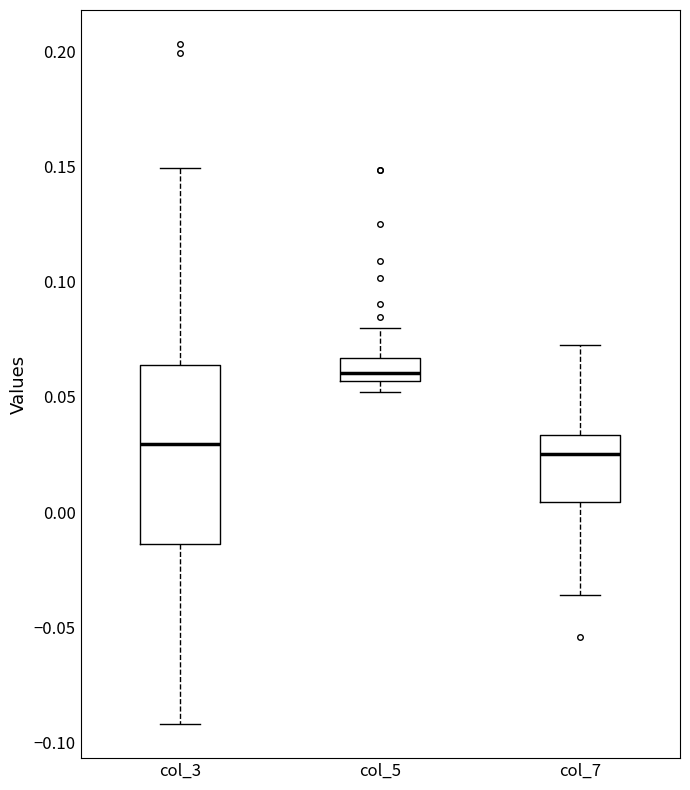

Reading left to right, transcribe this box plot: for each box, give where its median line is, the range the box spans, and where its two whiskers end, as read against the y-axis. The values are not printed on the chart, so give them approximately, as read against the axis.

col_3: median 0.030, box -0.015 to 0.065, whiskers -0.090 to 0.150
col_5: median 0.060, box 0.055 to 0.065, whiskers 0.050 to 0.080
col_7: median 0.025, box 0.005 to 0.035, whiskers -0.035 to 0.075